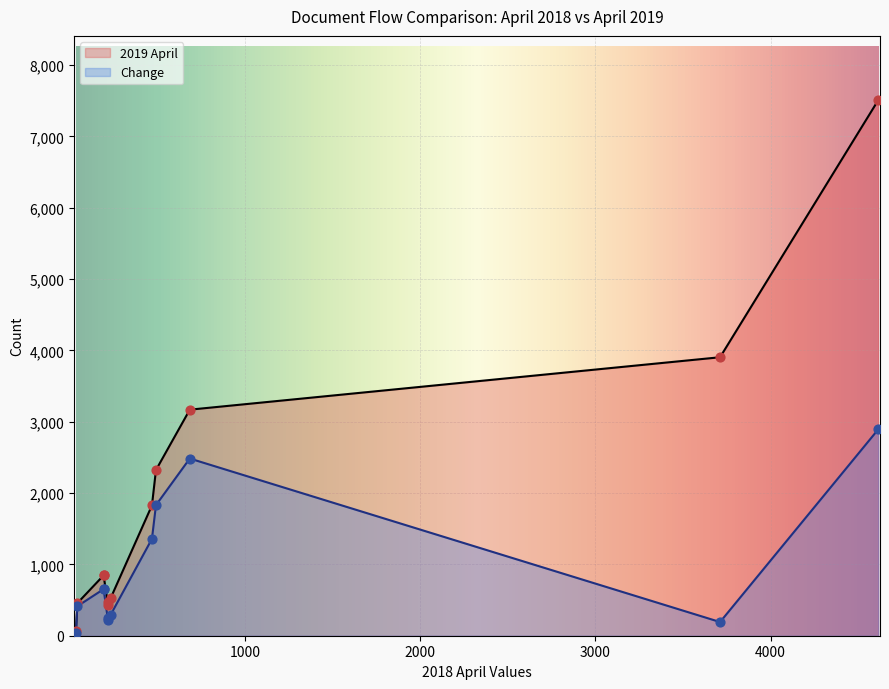

What are all the series names shown in the legend?

2019 April, Change